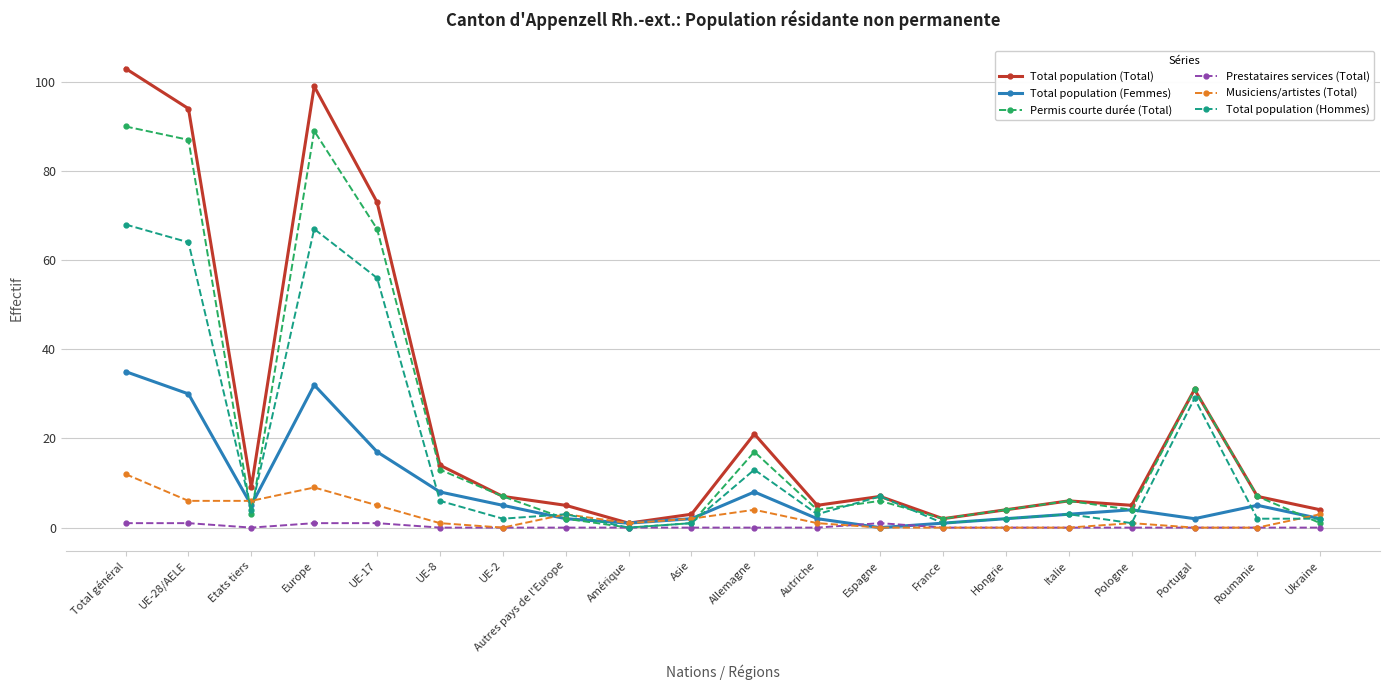

Is the value of Permis courte durée (Total) at Hongrie greater than the value of Total population (Hommes) at Portugal?

No